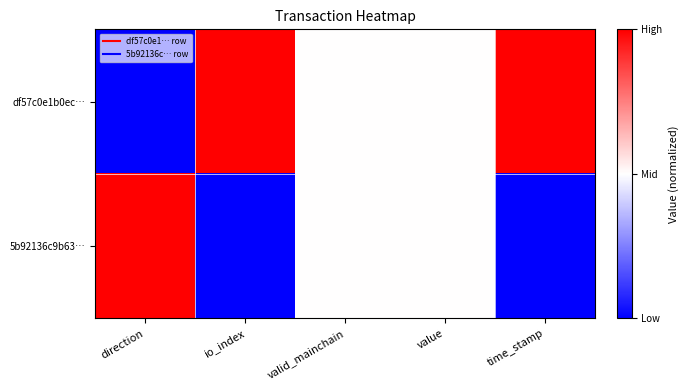

At which category is the sum across all series the highest?

direction